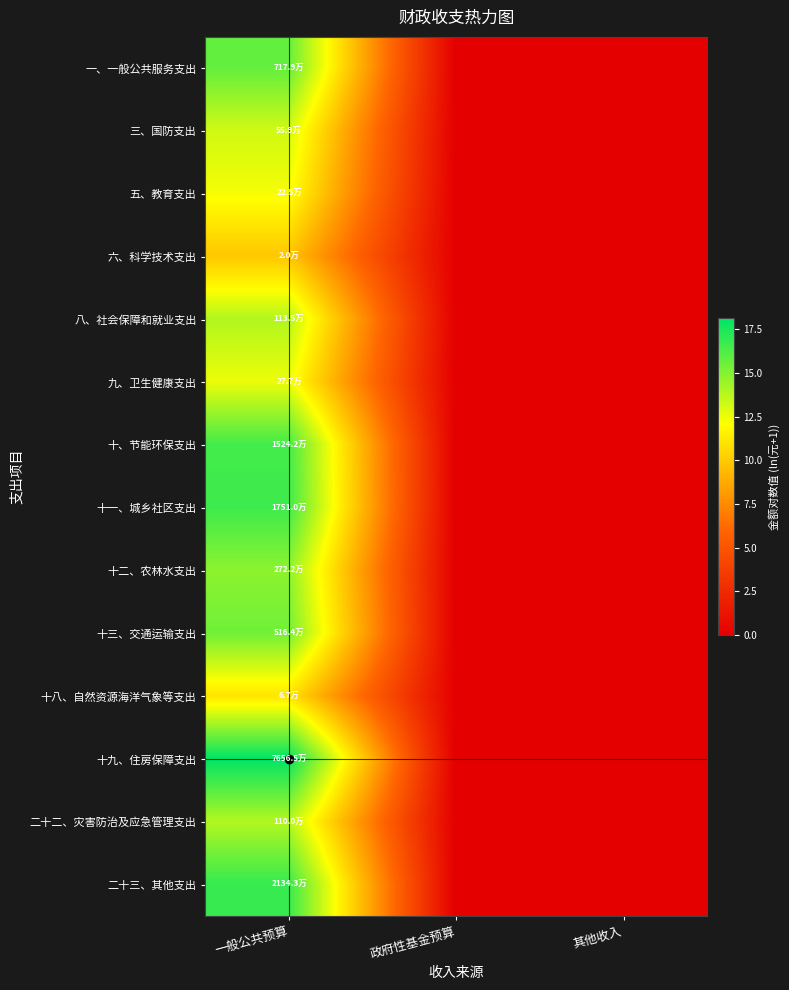

Reading left to right, what are all the values shown in this chart?

一、一般公共服务支出: 一般公共预算=15.8	政府性基金预算=0.0	其他收入=0.0
三、国防支出: 一般公共预算=13.2	政府性基金预算=0.0	其他收入=0.0
五、教育支出: 一般公共预算=12.3	政府性基金预算=0.0	其他收入=0.0
六、科学技术支出: 一般公共预算=9.9	政府性基金预算=0.0	其他收入=0.0
八、社会保障和就业支出: 一般公共预算=13.9	政府性基金预算=0.0	其他收入=0.0
九、卫生健康支出: 一般公共预算=12.5	政府性基金预算=0.0	其他收入=0.0
十、节能环保支出: 一般公共预算=16.5	政府性基金预算=0.0	其他收入=0.0
十一、城乡社区支出: 一般公共预算=16.7	政府性基金预算=0.0	其他收入=0.0
十二、农林水支出: 一般公共预算=14.8	政府性基金预算=0.0	其他收入=0.0
十三、交通运输支出: 一般公共预算=15.5	政府性基金预算=0.0	其他收入=0.0
十八、自然资源海洋气象等支出: 一般公共预算=11.1	政府性基金预算=0.0	其他收入=0.0
十九、住房保障支出: 一般公共预算=18.2	政府性基金预算=0.0	其他收入=0.0
二十二、灾害防治及应急管理支出: 一般公共预算=13.9	政府性基金预算=0.0	其他收入=0.0
二十三、其他支出: 一般公共预算=16.9	政府性基金预算=0.0	其他收入=0.0